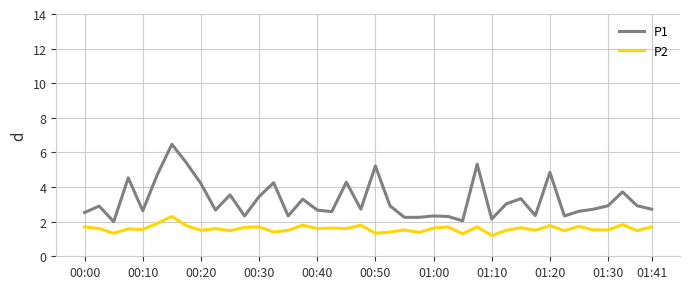

List the series in order of their overall mean, highest first.

P1, P2